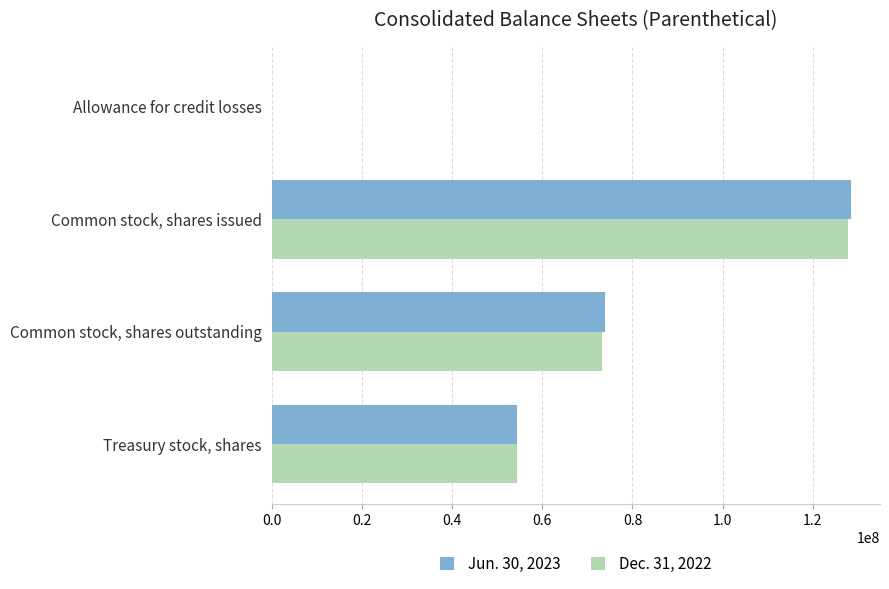

The value of Jun. 30, 2023 at Treasury stock, shares is 54503878. True or false?

True